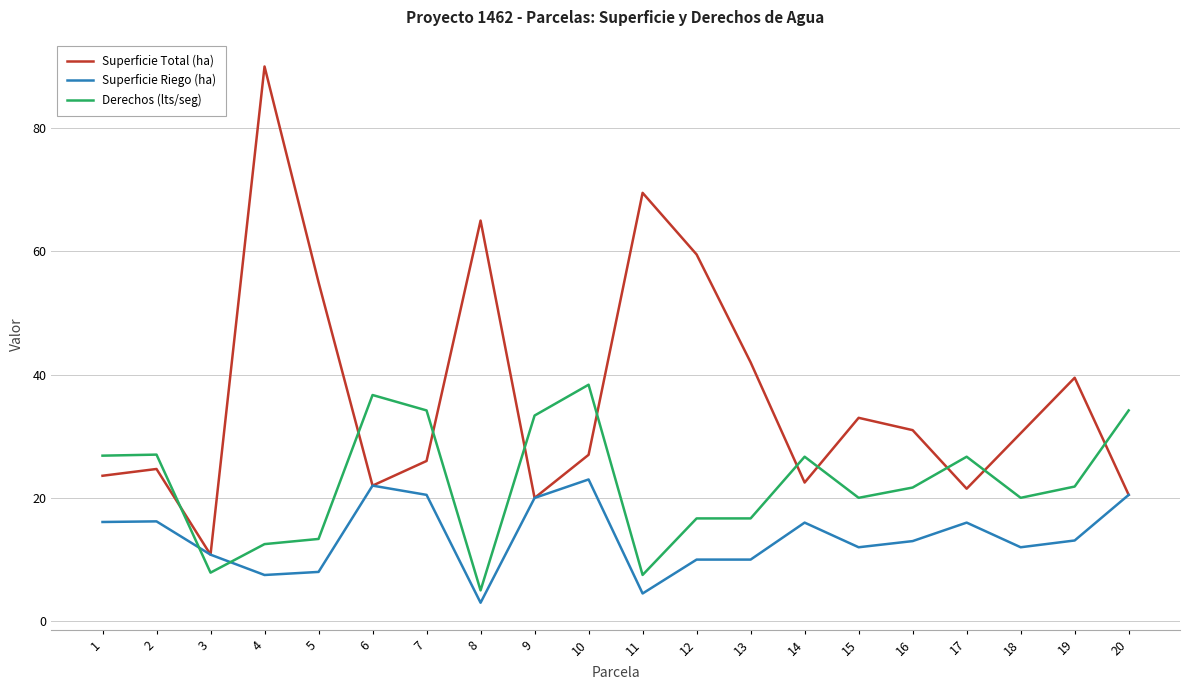

Does the chart display data point markers on the line(s)?

No